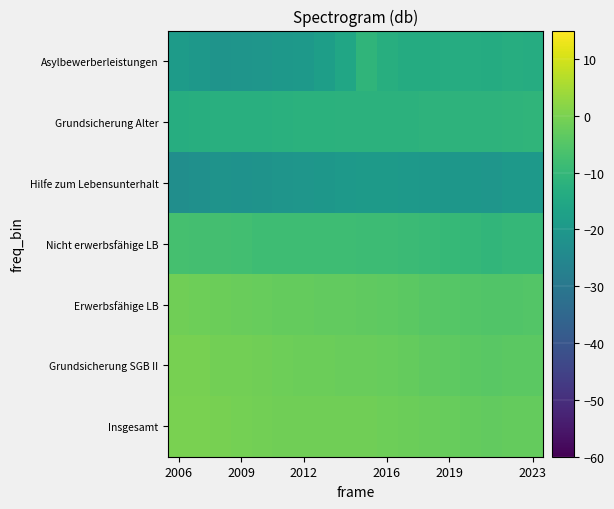

Which label corresponds to the largest value in the chart?

2006